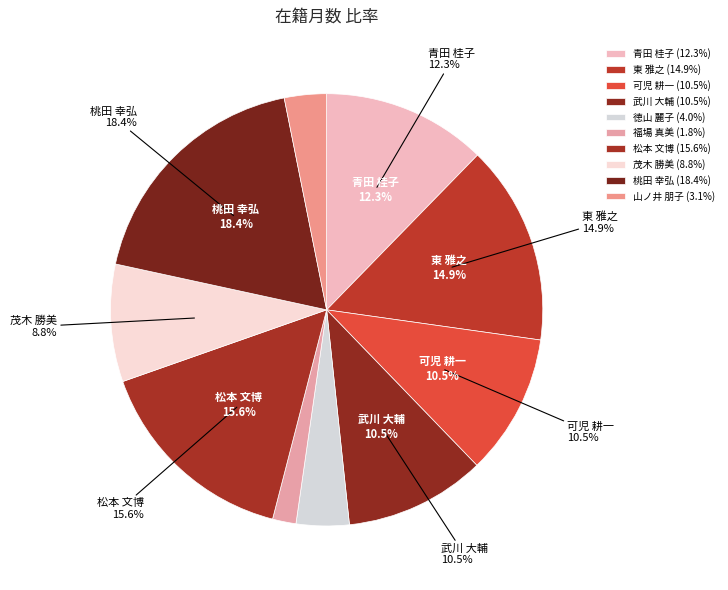

What percentage do 松本 文博 and 福場 真美 together represent?

17.3%